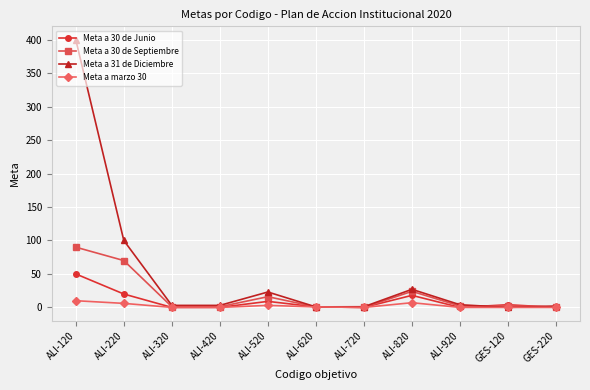

What are all the series names shown in the legend?

Meta a 30 de Junio, Meta a 30 de Septiembre, Meta a 31 de Diciembre, Meta a marzo 30